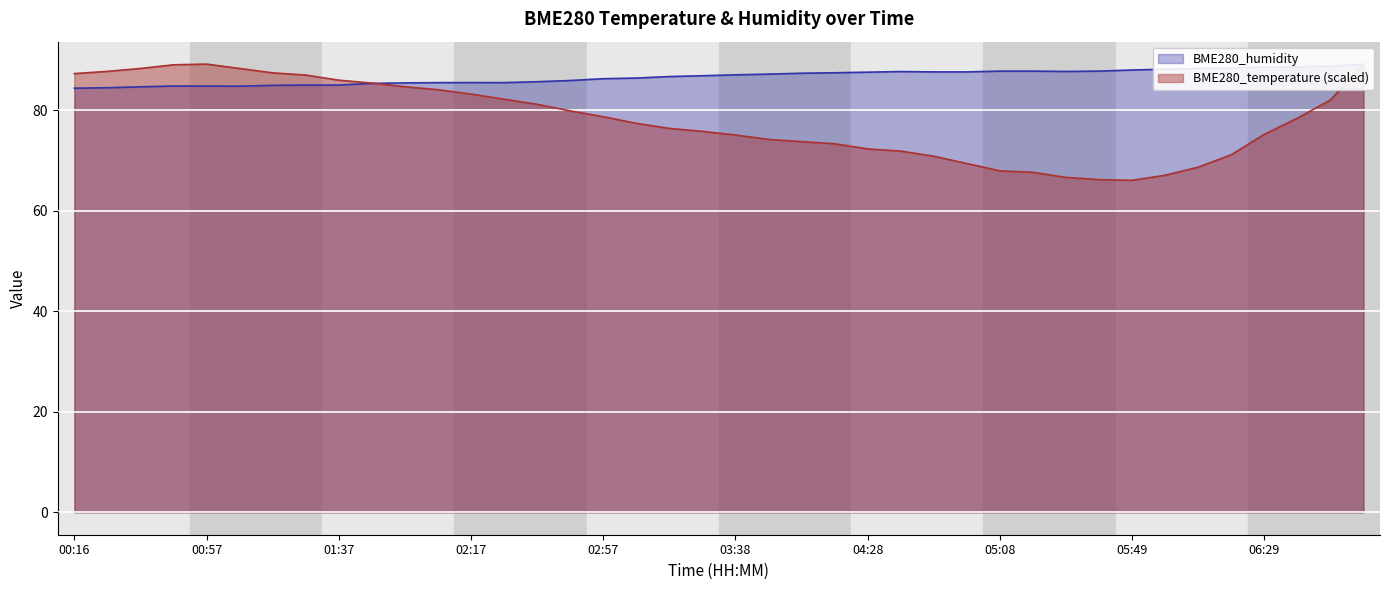

What position from the left is 01:47?

10